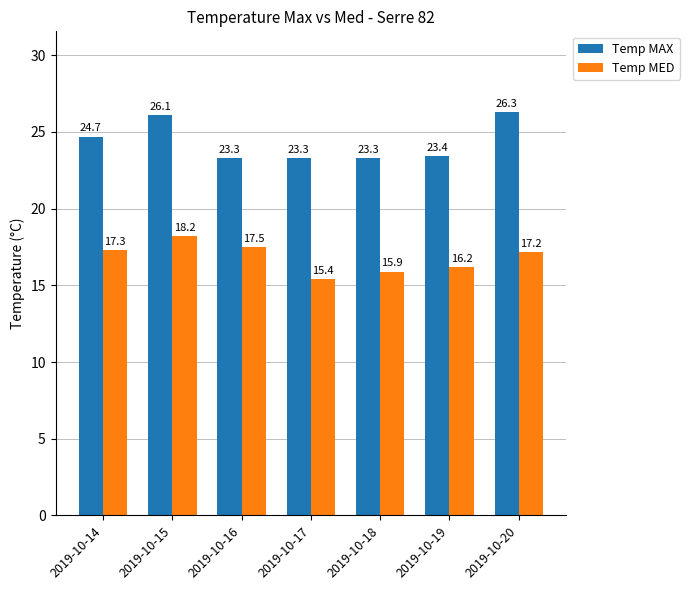

What is the value of the Temp MAX bar at the 1st from the left?

24.7